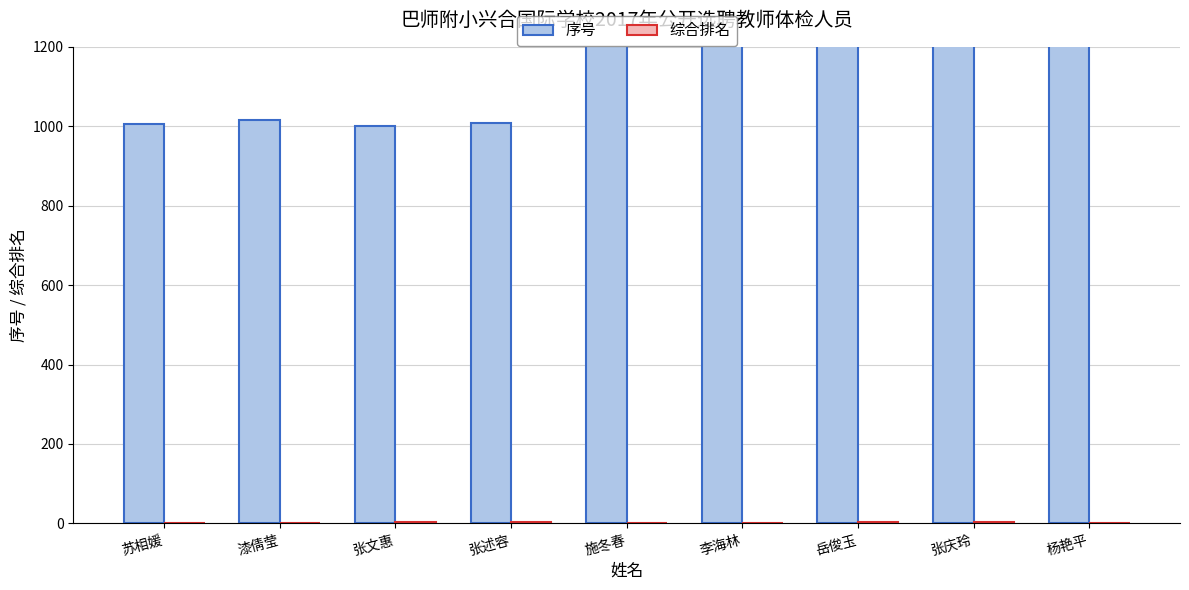

Reading right to left, transcribe all the data shown in this chart.

序号: 3006	2009	2016	2001	2002	1008	1001	1016	1006
综合排名: 1	4	3	2	1	4	3	2	1